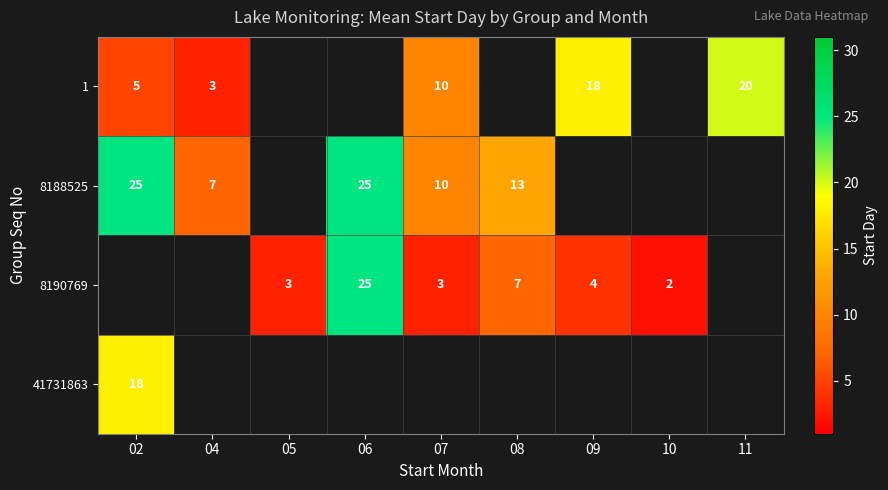

The value of 8190769 at 06 is 25. True or false?

True